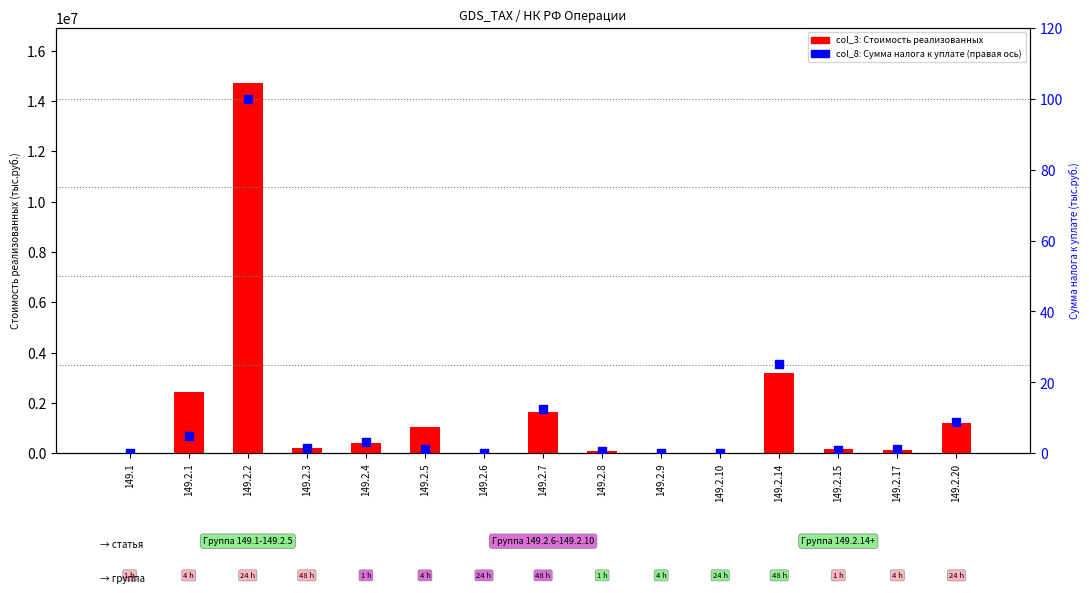

Is the value of col_8 (Сумма налога к уплате) at 149.2.2 greater than the value of col_3 (Стоимость реализованных) at 149.2.14?

No